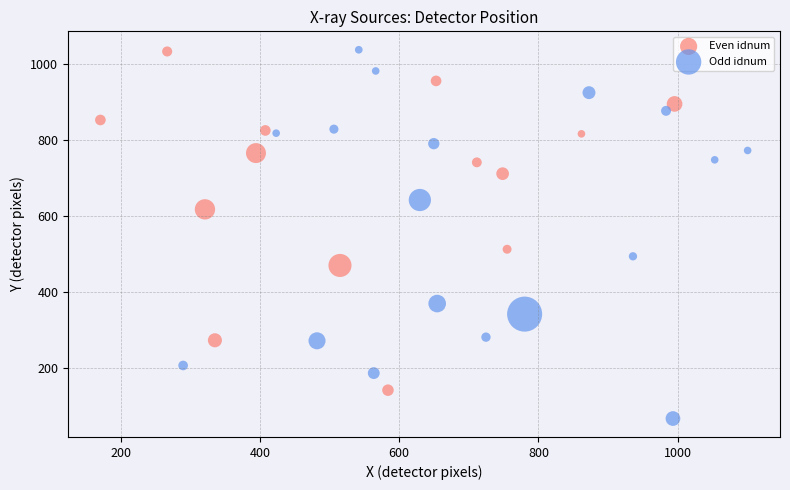

Which series contains the lowest Y value?

Odd idnum